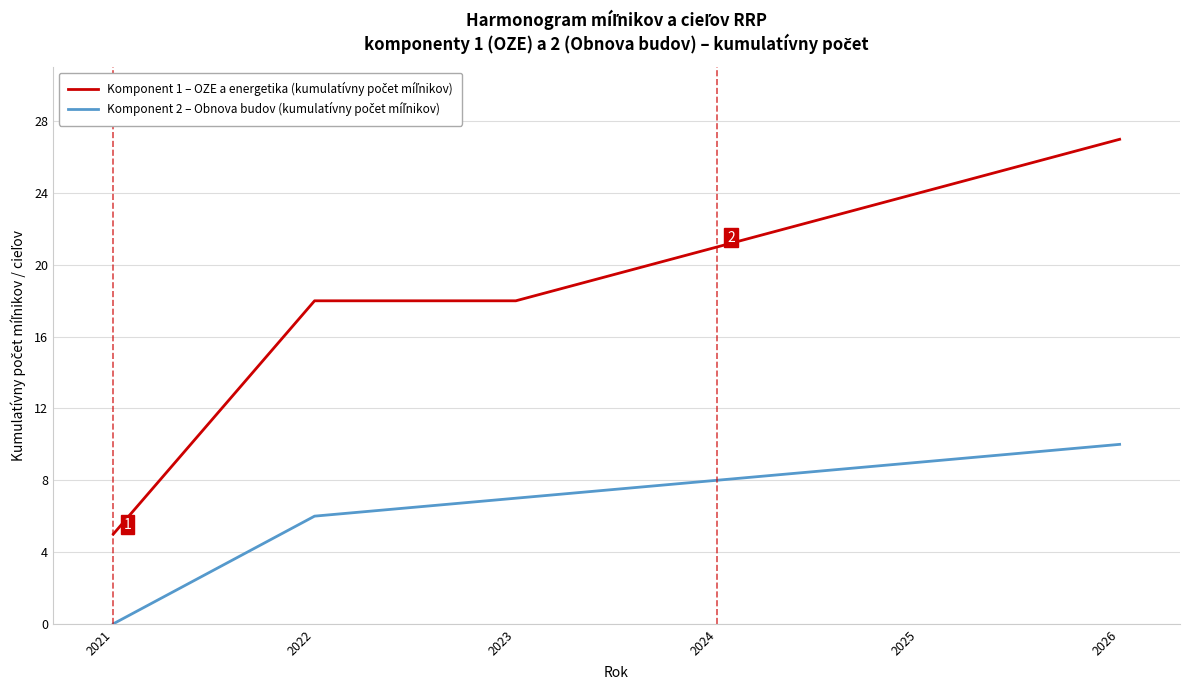

At how many categories does at least one series exceed 9?

5